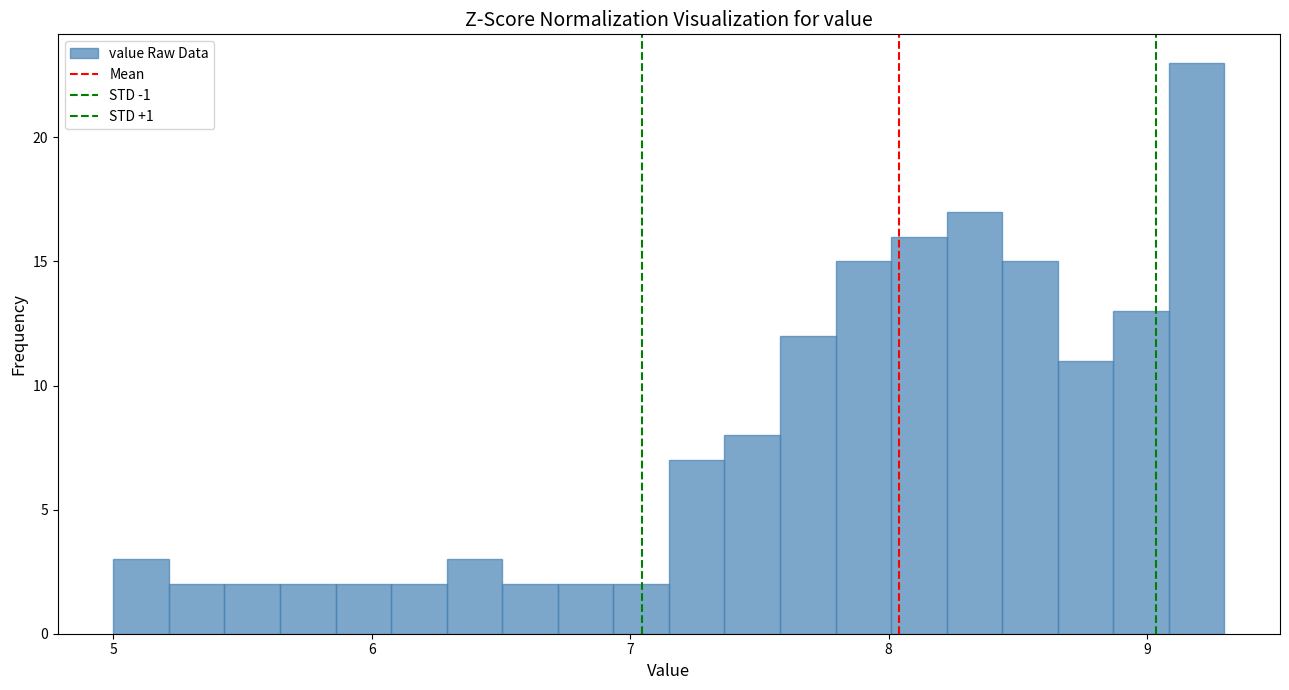

Around what value on the x-axis is the tallest bar? Give the approximate position of its centre, as read against the axis.

9.2